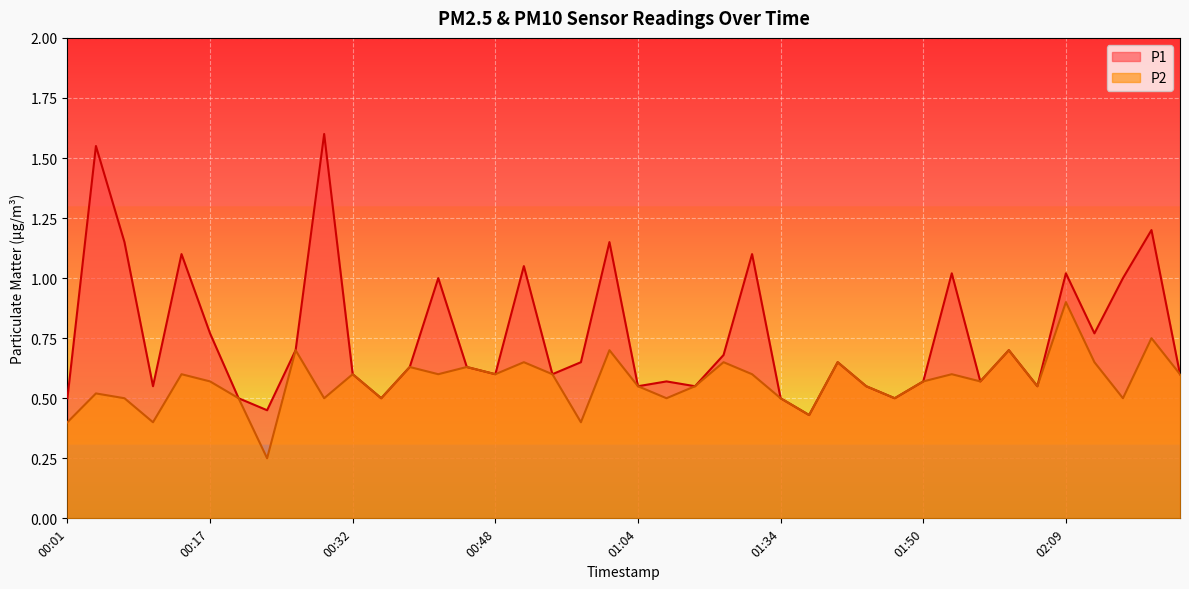

Which series has the largest total across all categories?

P1